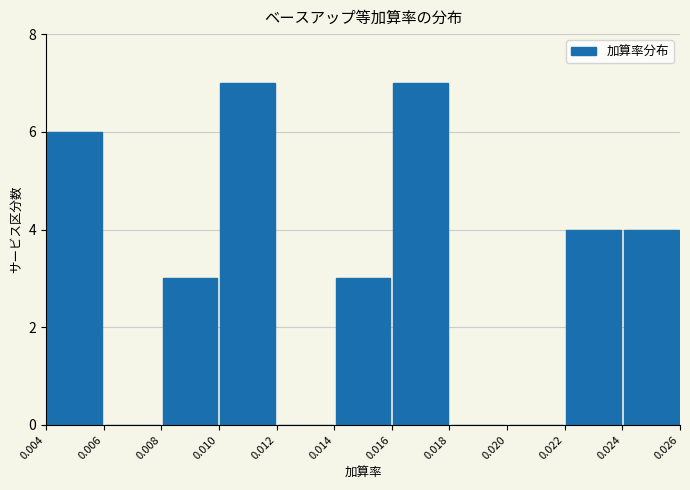

Reading left to right, transcribe this chart: for each bar, give the range it covers on the x-axis and its height. The values are not printed on the chart, so give them approximately, as read against the axis.

0.004 to 0.006: 6
0.006 to 0.008: 0
0.008 to 0.010: 3
0.010 to 0.012: 7
0.012 to 0.014: 0
0.014 to 0.016: 3
0.016 to 0.018: 7
0.018 to 0.020: 0
0.020 to 0.022: 0
0.022 to 0.024: 4
0.024 to 0.026: 4